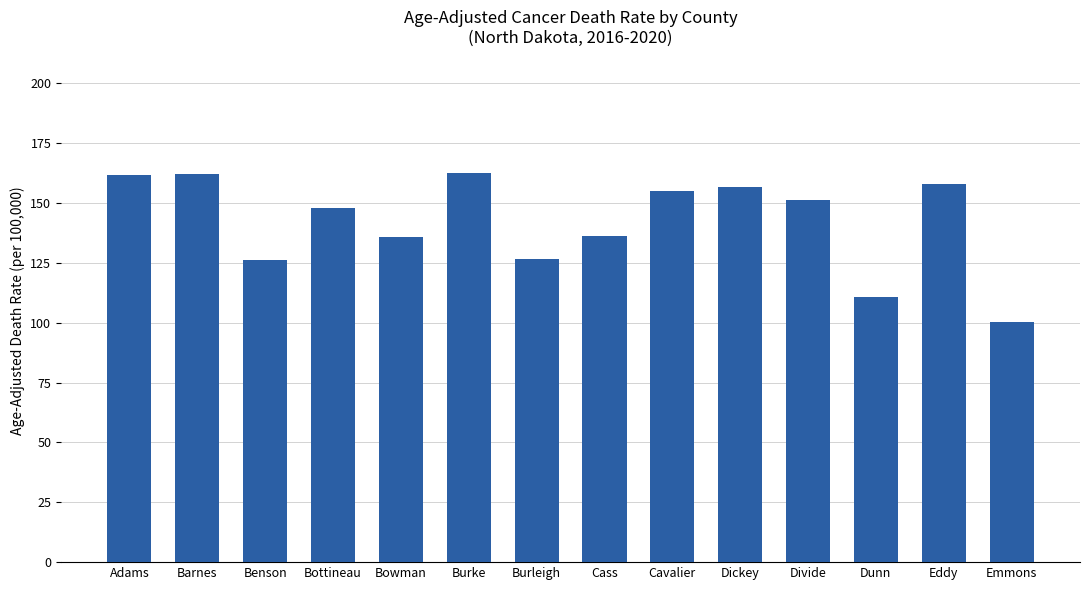

How many data points are above 151?

7